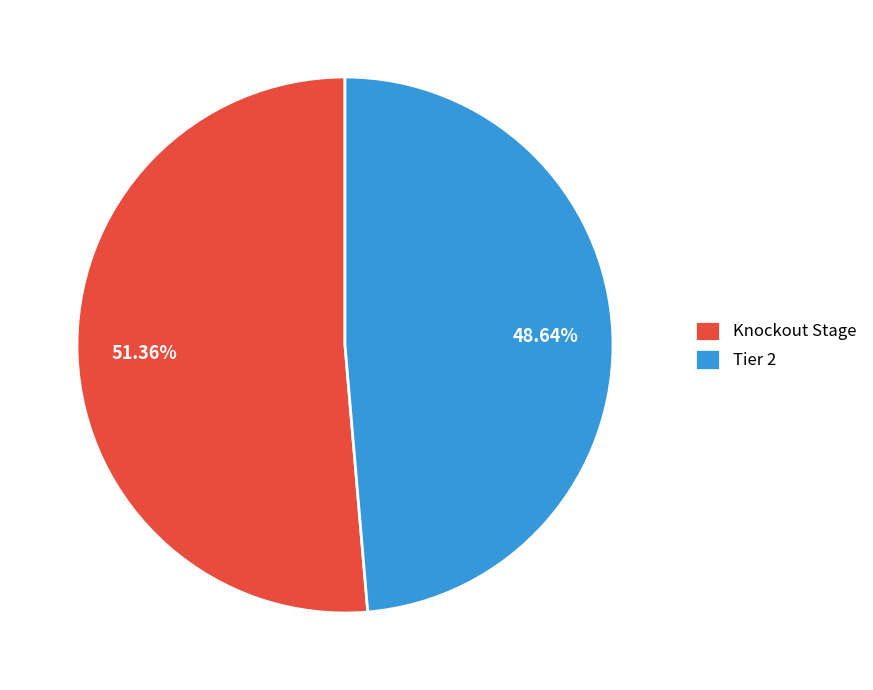

Which has a higher value, Tier 2 or Knockout Stage?

Knockout Stage